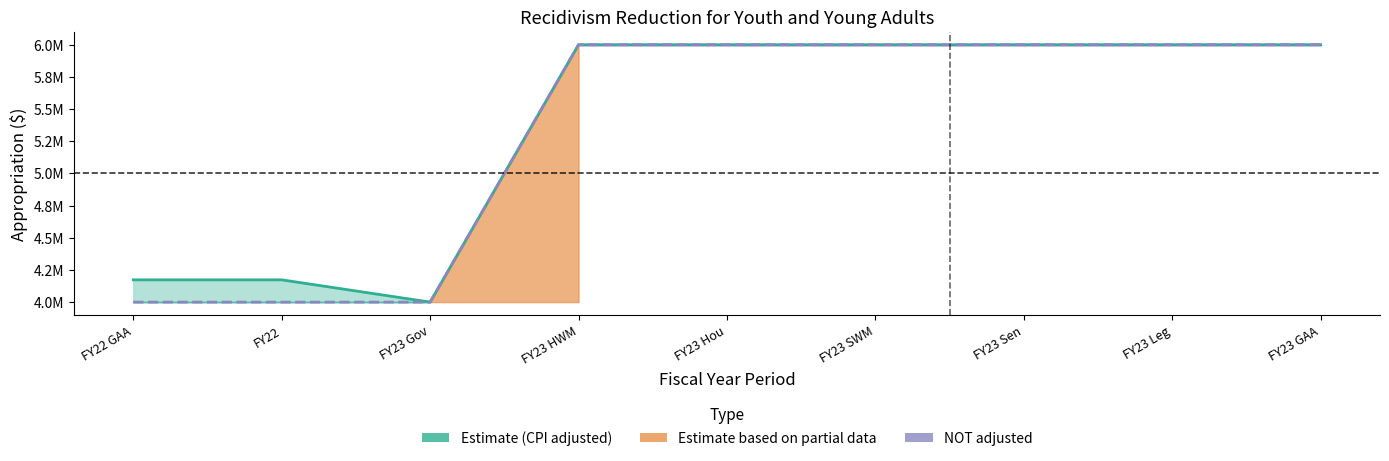

What is the label of the 8th point from the right?

FY22